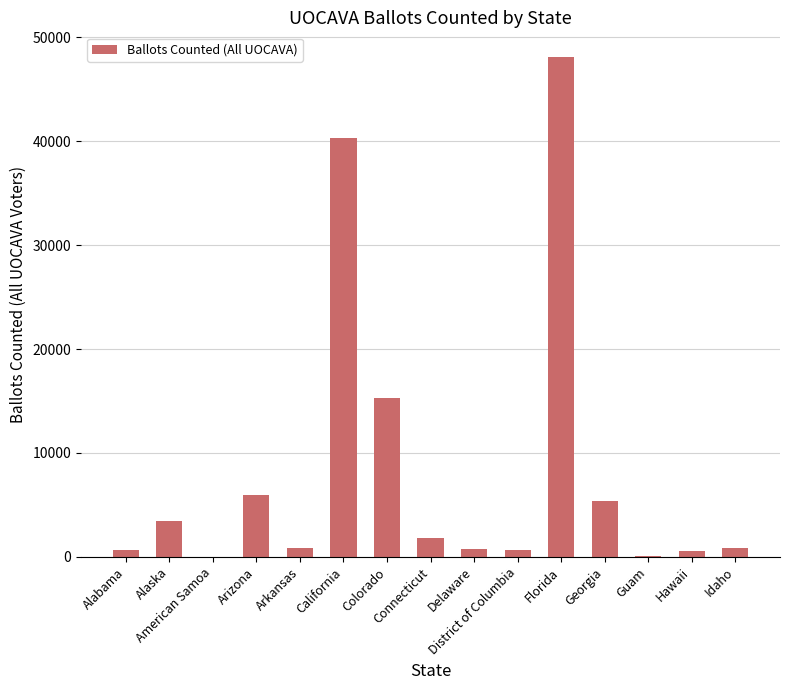

At which label is the value closest to 24049?

Colorado